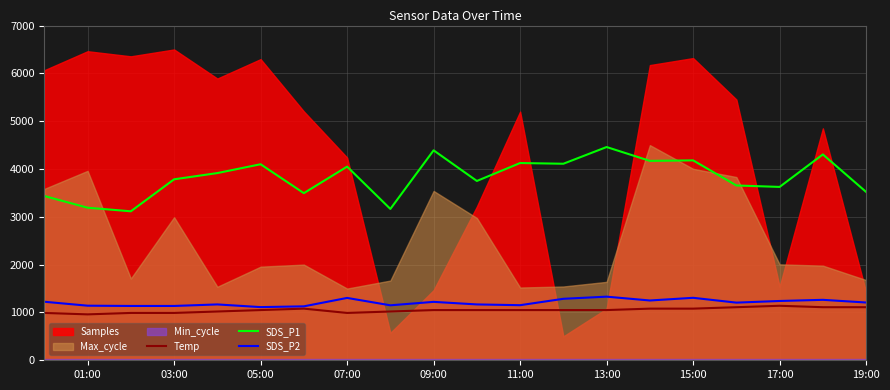

What is the highest value of the Temp series?

1140.0